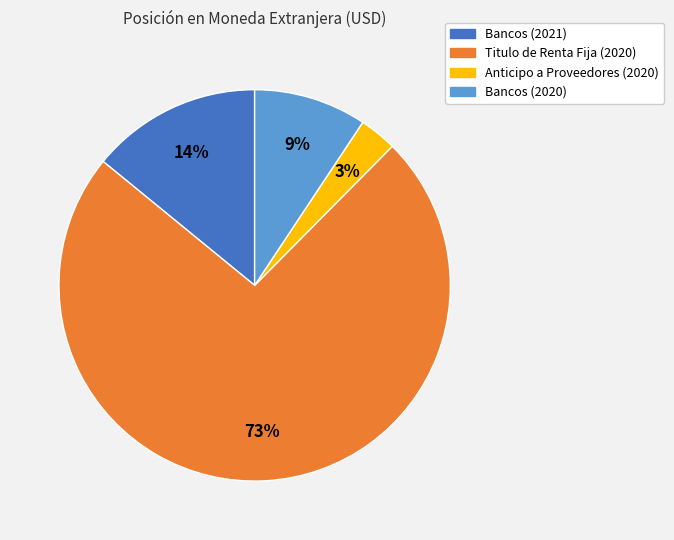

How many segments does this pie chart have?

4